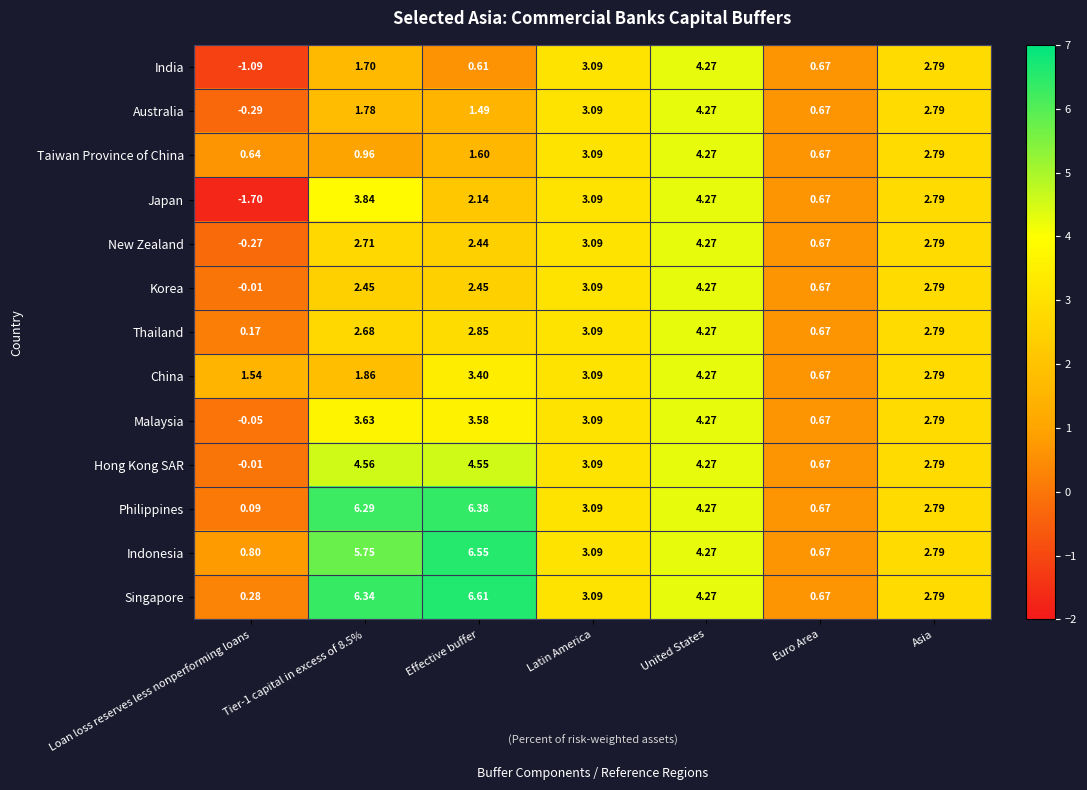

How many data points does each series have?

7